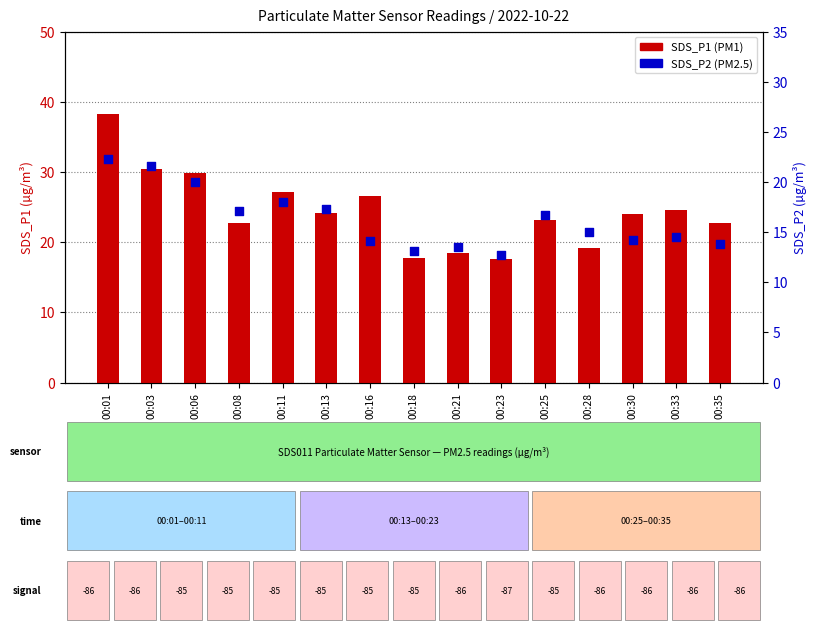

Which series contains the lowest Y value?

SDS_P2